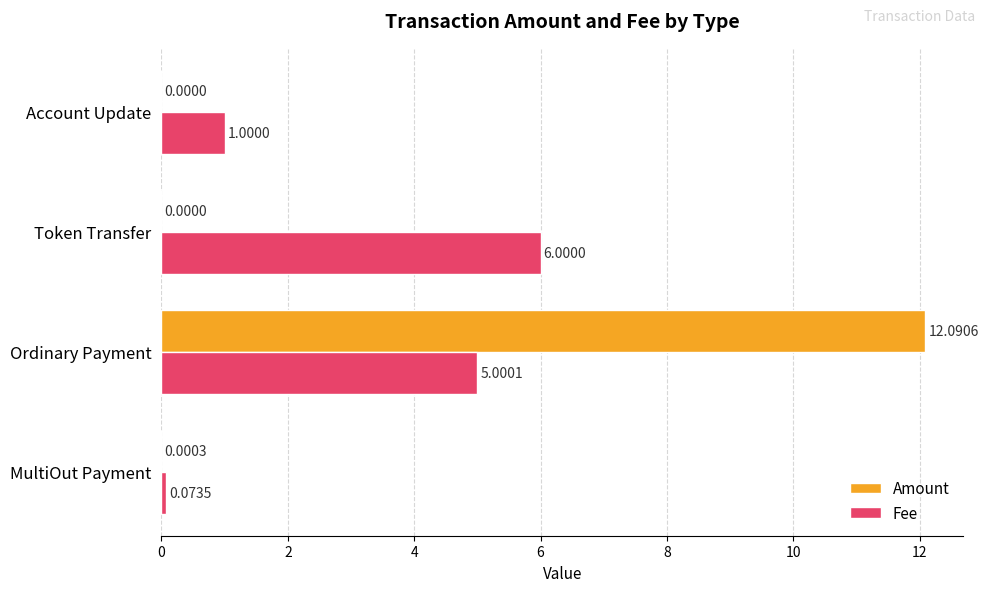

Which series has the largest total across all categories?

Amount